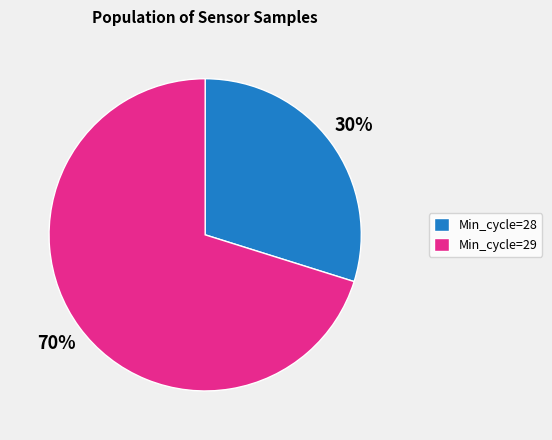

To the nearest percent, what is the average slice percentage?

50%